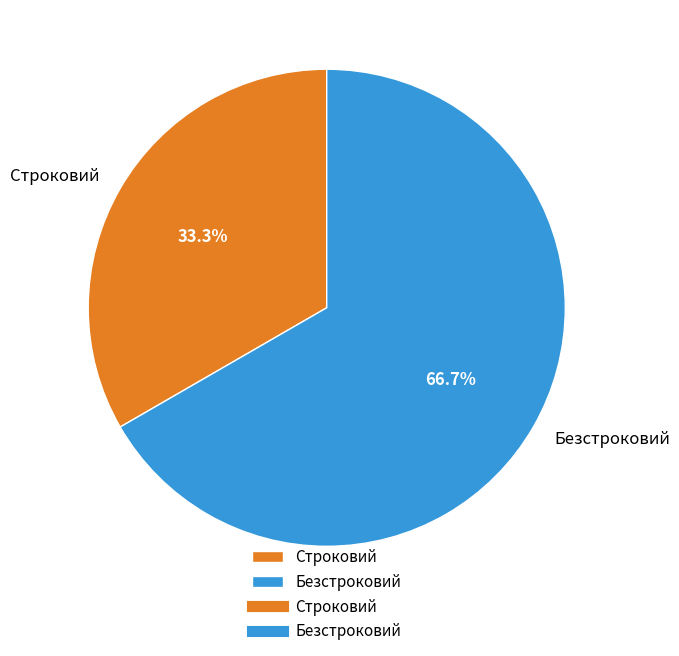

True or false: Строковий accounts for 33% of the total.

True